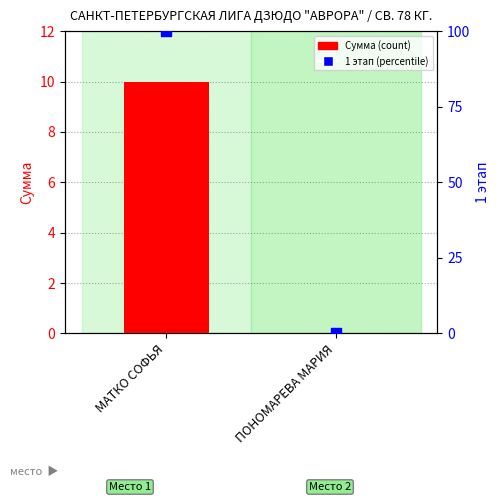

Which series reaches the maximum Y coordinate?

1 этап (percentile)